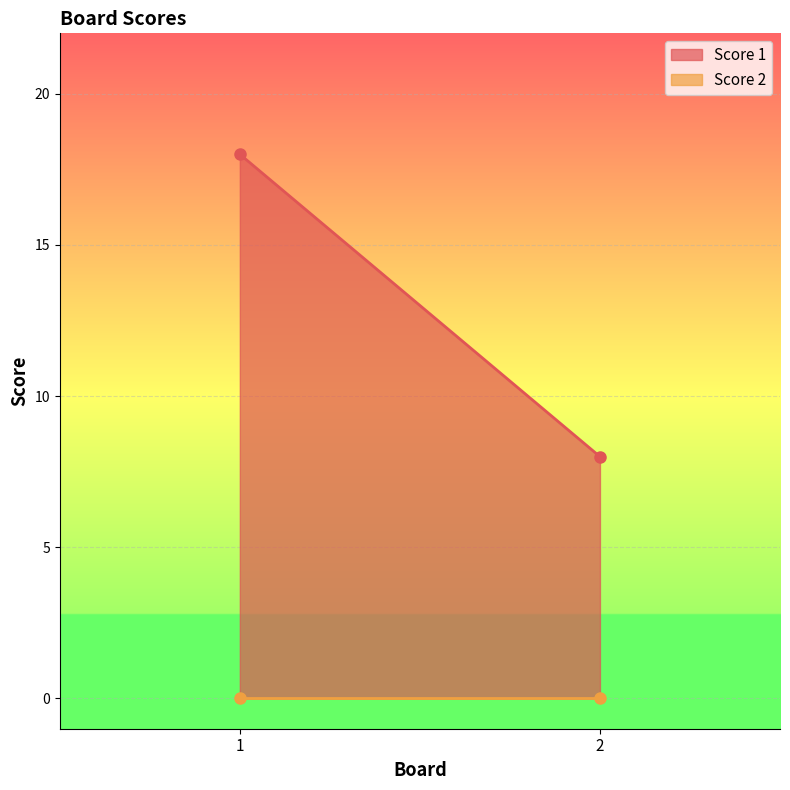

Between 1 and 2, which is larger?

1